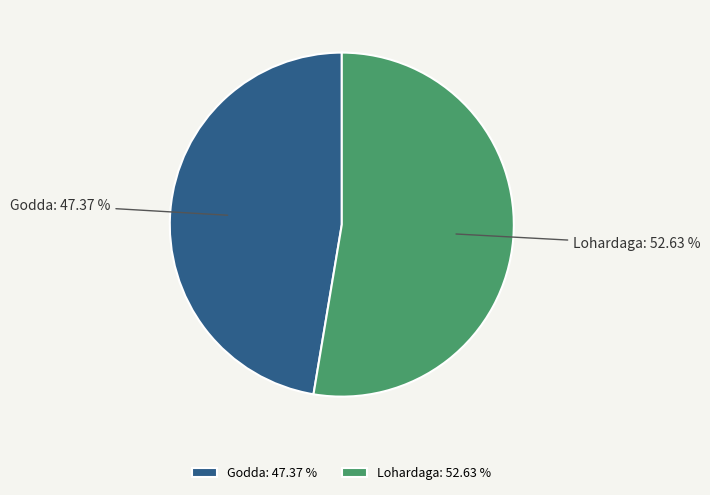

Which slice is the smallest?

Godda